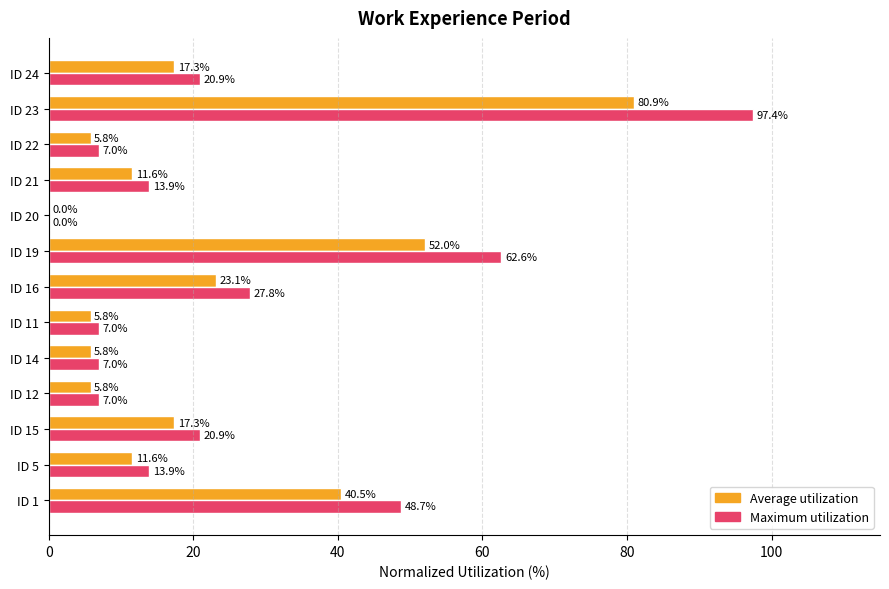

At which category is the sum across all series the highest?

ID 23